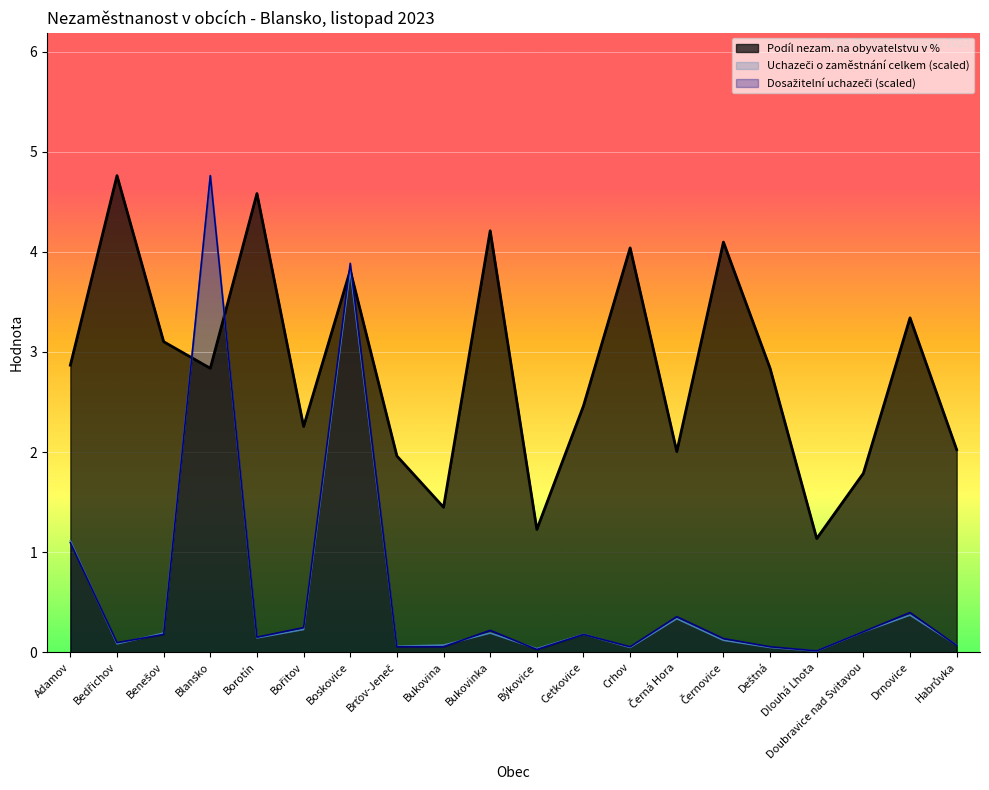

Where is Dosažitelní uchazeči o zaměstnání nearest to the value 2?

Adamov